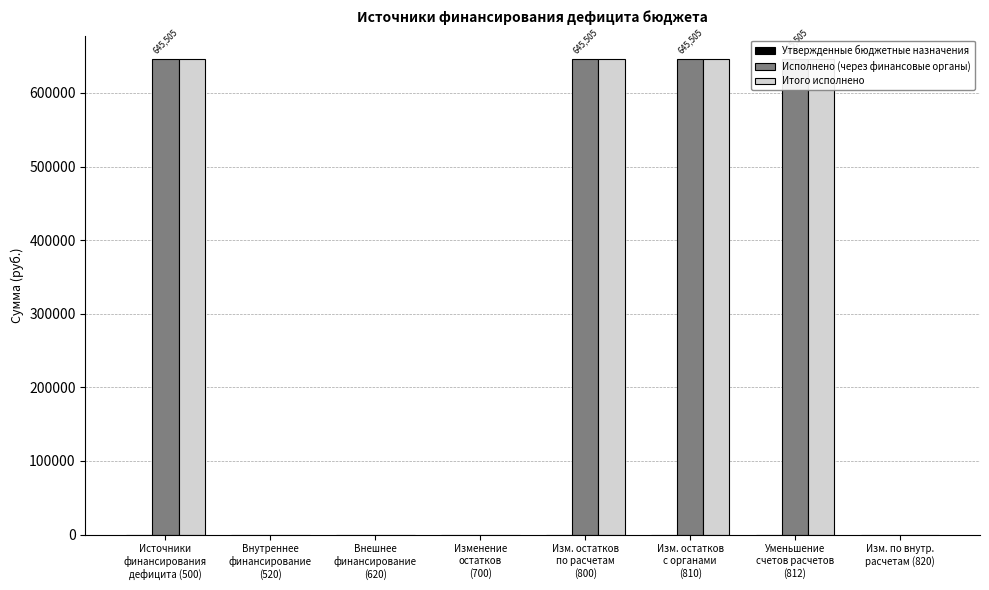

What is the maximum value shown in the chart?

645505.1